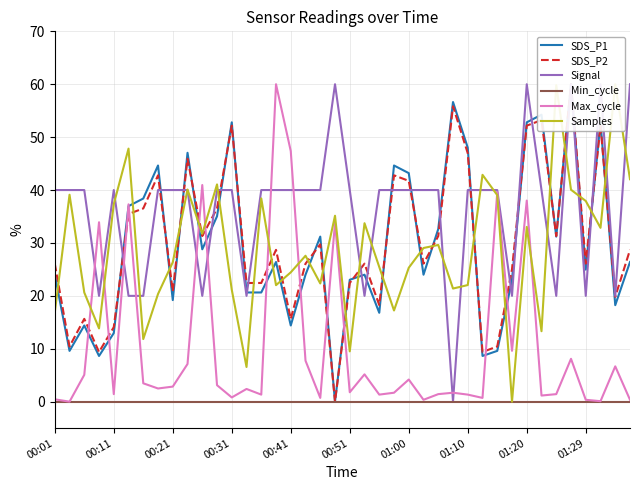

How many interior local valleys does the Samples series have?

12